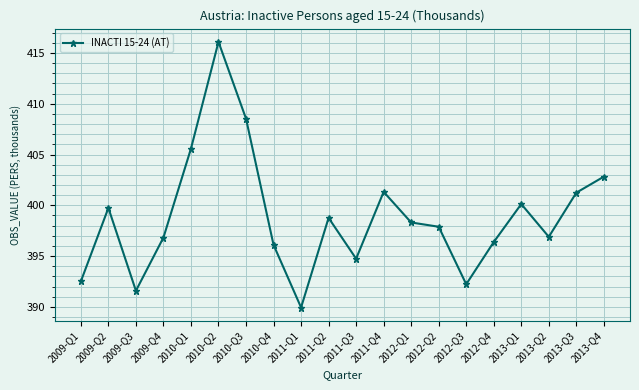

The chart shows a value of 397.9 at 2012-Q2. True or false?

True